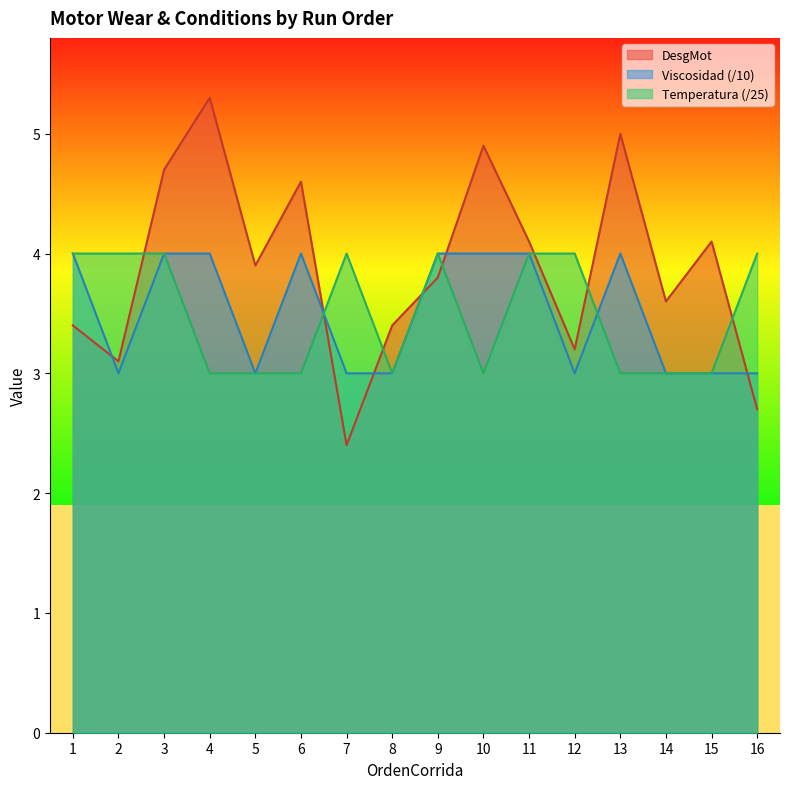

Reading left to right, transcribe all the data shown in this chart.

DesgMot: 3.4	3.1	4.7	5.3	3.9	4.6	2.4	3.4	3.8	4.9	4.1	3.2	5.0	3.6	4.1	2.7
Viscosidad: 4.0	3.0	4.0	4.0	3.0	4.0	3.0	3.0	4.0	4.0	4.0	3.0	4.0	3.0	3.0	3.0
Temperatura: 4.0	4.0	4.0	3.0	3.0	3.0	4.0	3.0	4.0	3.0	4.0	4.0	3.0	3.0	3.0	4.0